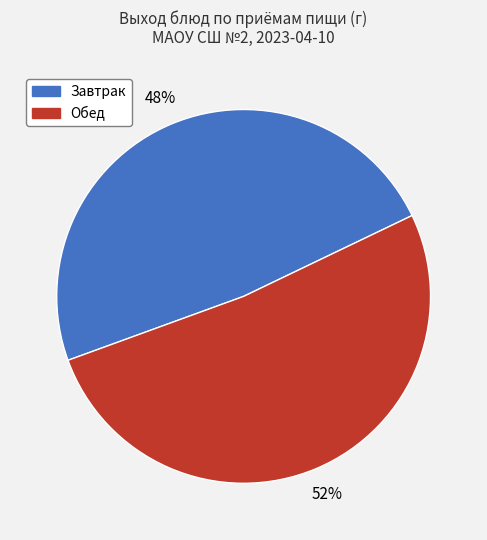

Does any single category account for the majority?

Yes